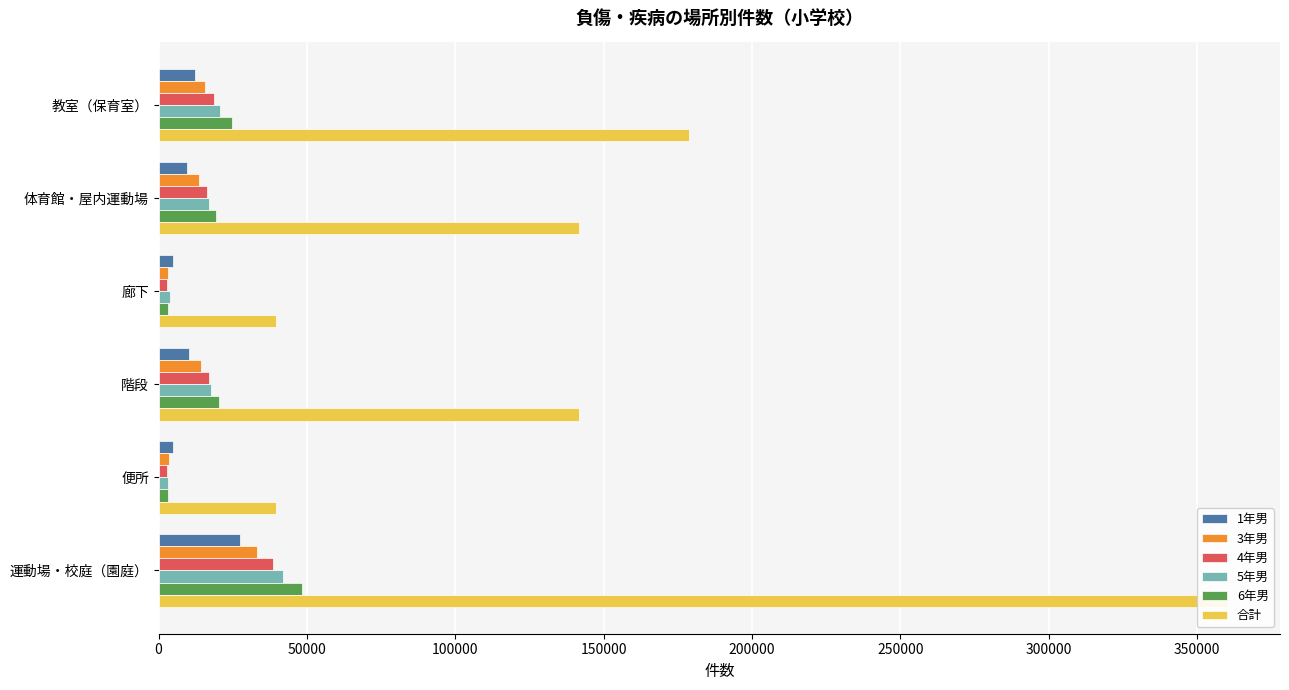

Between 階段 and 運動場・校庭（園庭）, which is larger?

運動場・校庭（園庭）